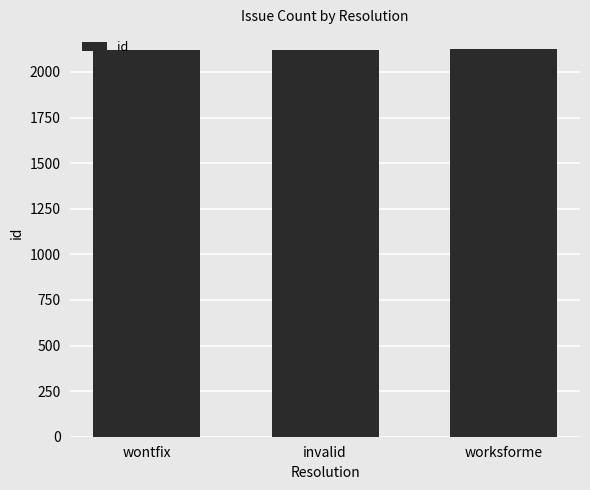

Count the number of data series in this chart.

1